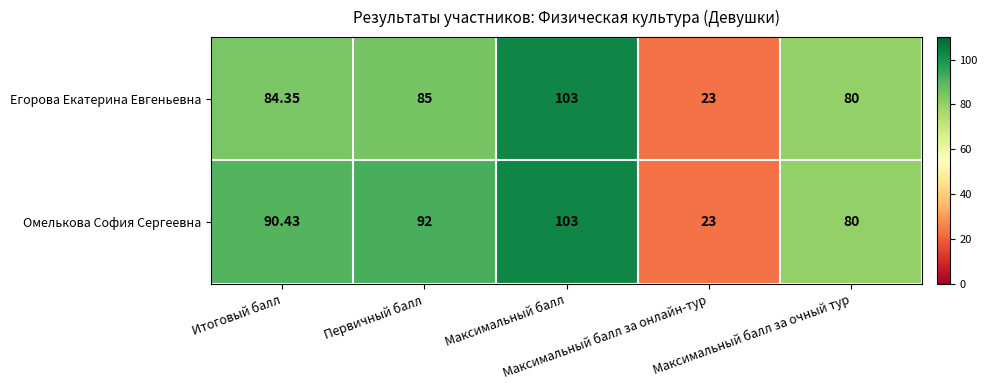

Rank the series by their average value, from lowest to highest.

Егорова Екатерина Евгеньевна, Омелькова София Сергеевна